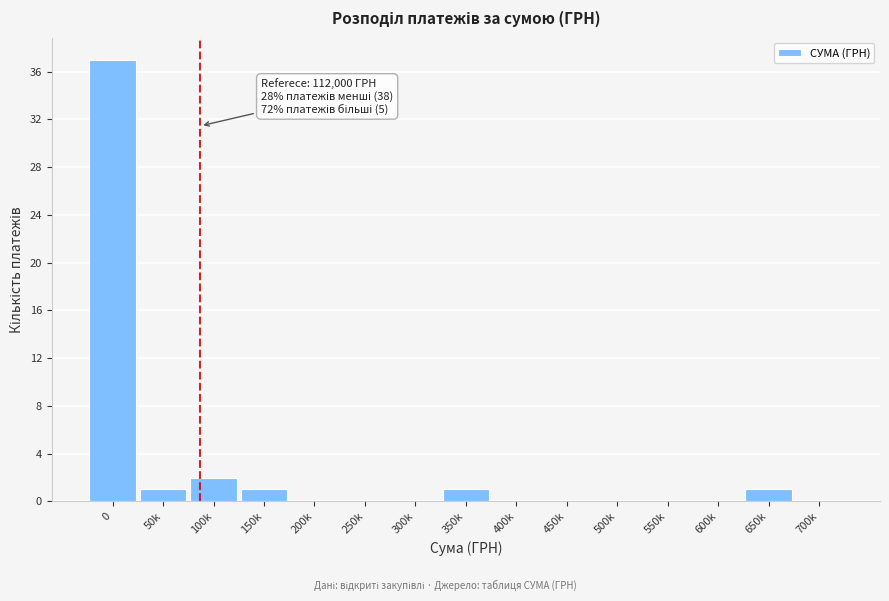

Reading left to right, list all the values displayed in this chart.

0=37	50k=1	100k=2	150k=1	200k=0	250k=0	300k=0	350k=1	400k=0	450k=0	500k=0	550k=0	600k=0	650k=1	700k=0